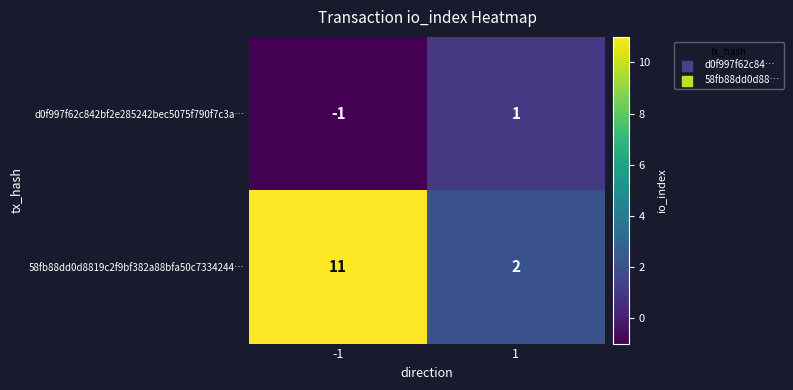

At 1, list the series in order from largest to smallest.

58fb88dd0d8819c2f9bf382a88bfa50c7334244…, d0f997f62c842bf2e285242bec5075f790f7c3a…